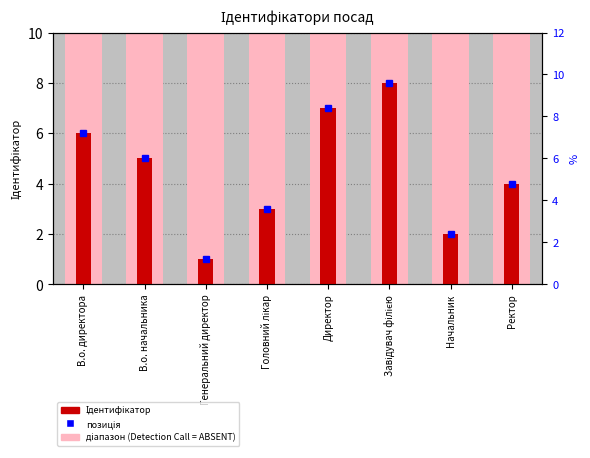

What is the ratio of the value at В.о. начальника to the value at Головний лікар?

1.7